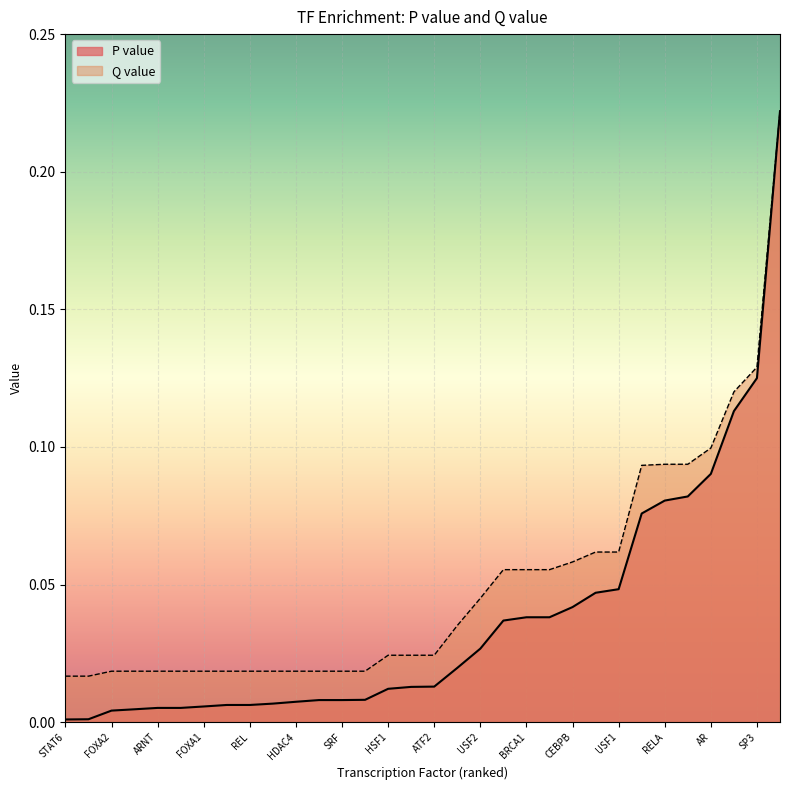

Reading left to right, transcribe all the data shown in this chart.

P value: STAT6=0.0	STAT3=0.0	FOXA2=0.0	ESR2=0.0	ARNT=0.0	SREBF2=0.0	FOXA1=0.0	CTNNB1=0.0	REL=0.0	HDAC1=0.0	HDAC4=0.0	CREBBP=0.0	SRF=0.0	ESR1=0.0	HSF1=0.0	CREB1=0.0	ATF2=0.0	RUNX1=0.0	USF2=0.0	EP300=0.0	BRCA1=0.0	FOS=0.0	CEBPB=0.0	JUN=0.0	USF1=0.0	STAT1=0.1	RELA=0.1	NFKB1=0.1	AR=0.1	SP1=0.1	SP3=0.1	TP53=0.2
Q value: STAT6=0.0	STAT3=0.0	FOXA2=0.0	ESR2=0.0	ARNT=0.0	SREBF2=0.0	FOXA1=0.0	CTNNB1=0.0	REL=0.0	HDAC1=0.0	HDAC4=0.0	CREBBP=0.0	SRF=0.0	ESR1=0.0	HSF1=0.0	CREB1=0.0	ATF2=0.0	RUNX1=0.0	USF2=0.0	EP300=0.1	BRCA1=0.1	FOS=0.1	CEBPB=0.1	JUN=0.1	USF1=0.1	STAT1=0.1	RELA=0.1	NFKB1=0.1	AR=0.1	SP1=0.1	SP3=0.1	TP53=0.2